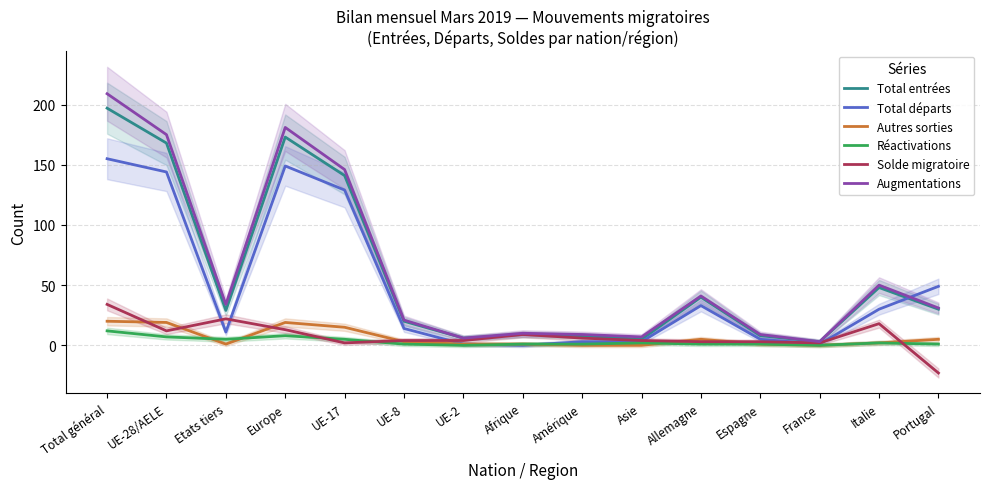

Reading right to left, what are all the values shown in this chart?

Total entrées: Portugal=30	Italie=48	France=3	Espagne=8	Allemagne=40	Asie=5	Amérique=8	Afrique=9	UE-2=6	UE-8=20	UE-17=141	Europe=173	Etats tiers=29	UE-28/AELE=168	Total général=197
Total départs: Portugal=49	Italie=30	France=1	Espagne=5	Allemagne=33	Asie=3	Amérique=3	Afrique=0	UE-2=1	UE-8=14	UE-17=129	Europe=149	Etats tiers=11	UE-28/AELE=144	Total général=155
Autres sorties: Portugal=5	Italie=2	France=0	Espagne=1	Allemagne=5	Asie=0	Amérique=0	Afrique=1	UE-2=1	UE-8=3	UE-17=15	Europe=19	Etats tiers=1	UE-28/AELE=19	Total général=20
Réactivations: Portugal=1	Italie=2	France=0	Espagne=1	Allemagne=1	Asie=2	Amérique=1	Afrique=1	UE-2=0	UE-8=1	UE-17=5	Europe=8	Etats tiers=5	UE-28/AELE=7	Total général=12
Solde migratoire: Portugal=-23	Italie=18	France=2	Espagne=3	Allemagne=3	Asie=4	Amérique=6	Afrique=9	UE-2=4	UE-8=4	UE-17=2	Europe=13	Etats tiers=22	UE-28/AELE=12	Total général=34
Augmentations: Portugal=31	Italie=50	France=3	Espagne=9	Allemagne=41	Asie=7	Amérique=9	Afrique=10	UE-2=6	UE-8=21	UE-17=146	Europe=181	Etats tiers=34	UE-28/AELE=175	Total général=209